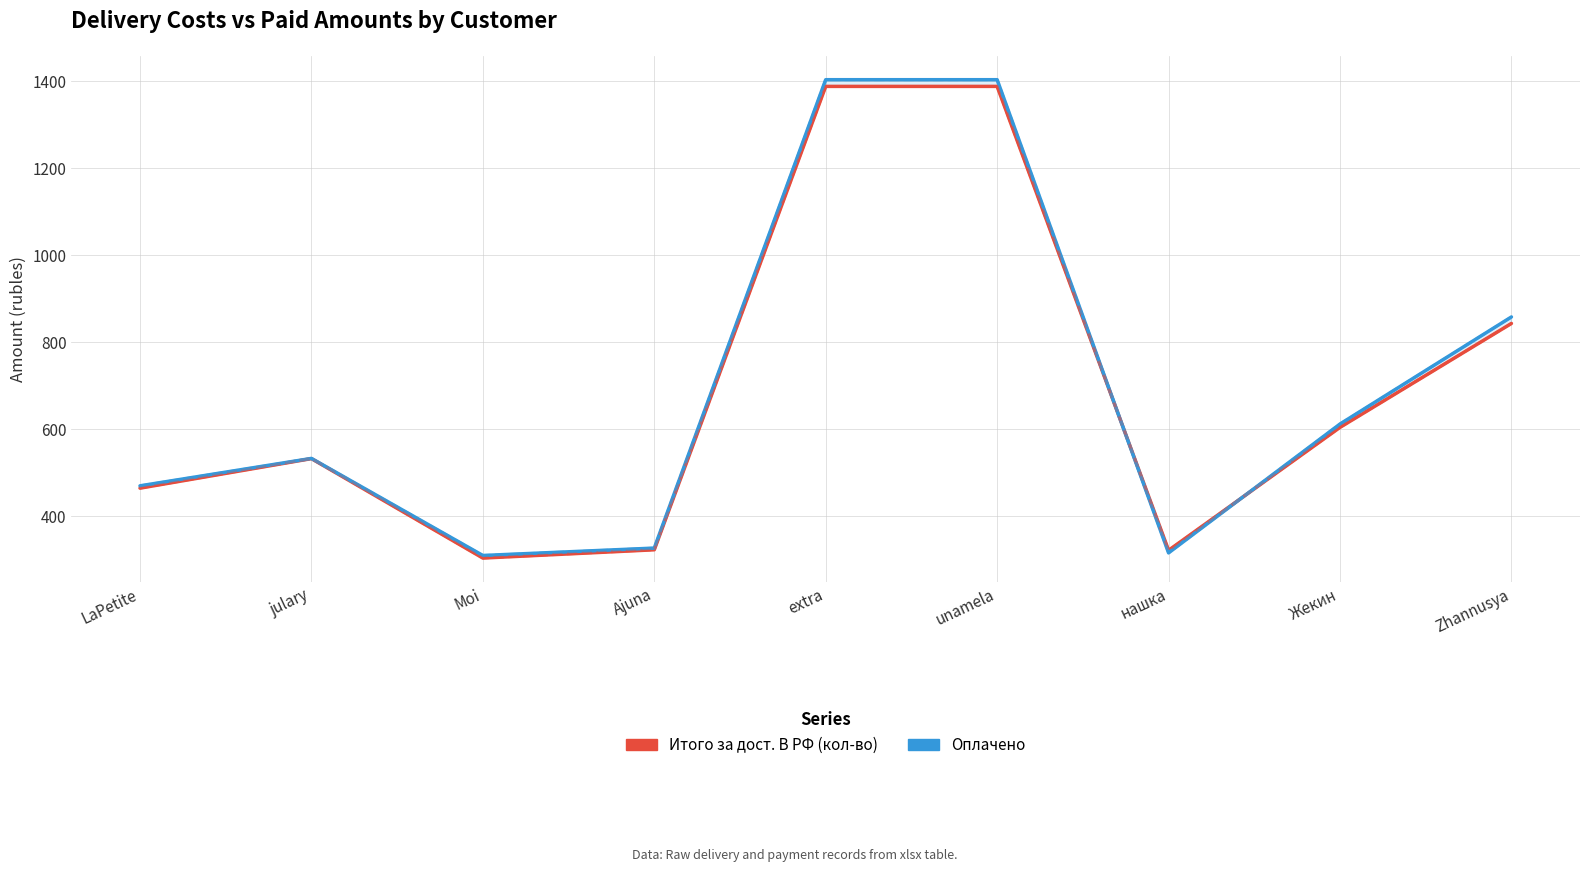

What is the label of the 6th point from the left?

unamela